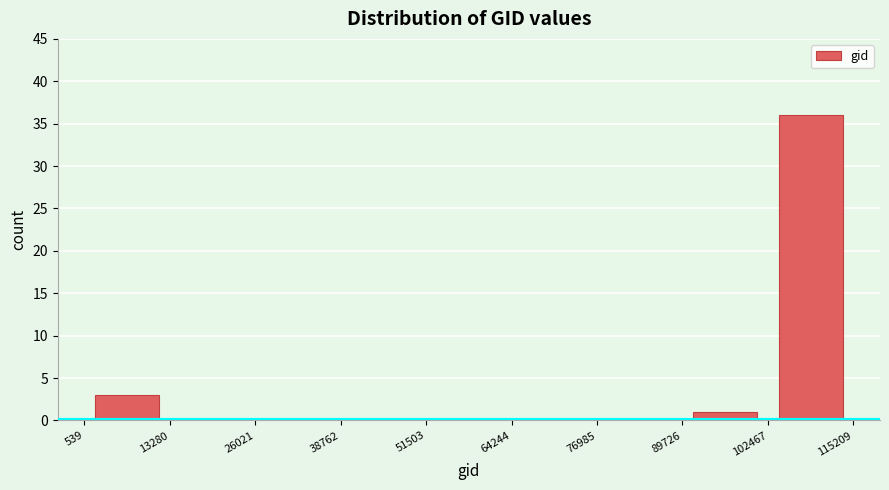

Which range on the x-axis has the tallest bar?

102467 to 115209